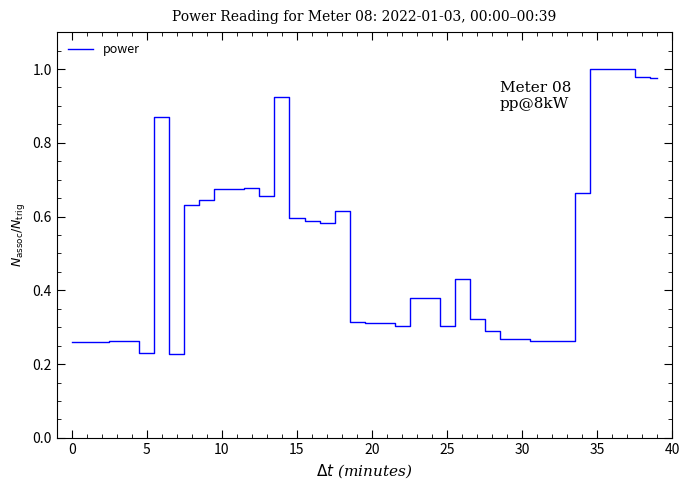

What is the difference between the maximum and minimum values?

0.8